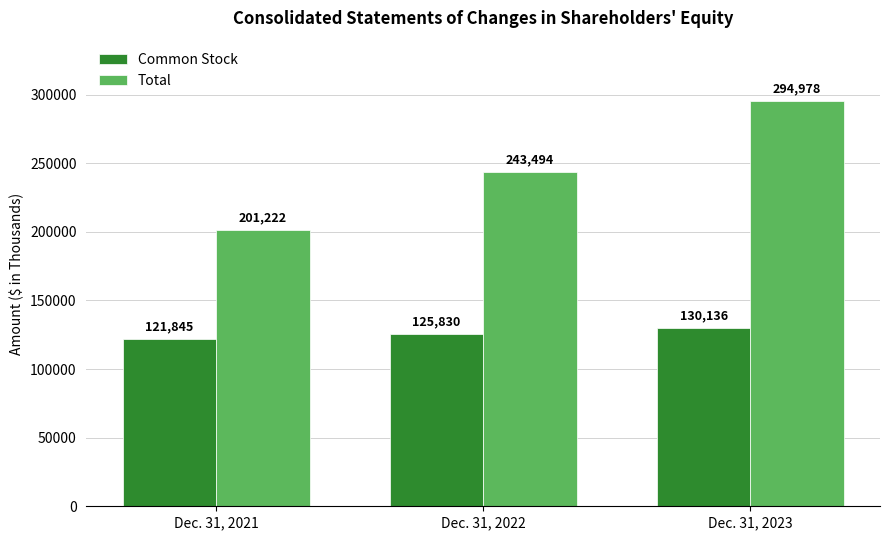

How many bars are there in total?

6